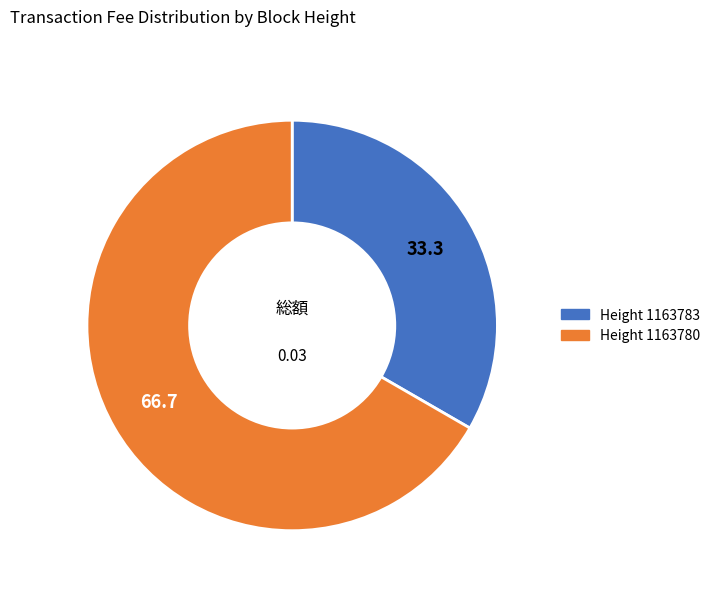

Do Height 1163783 and Height 1163780 together represent more than half of the pie?

Yes